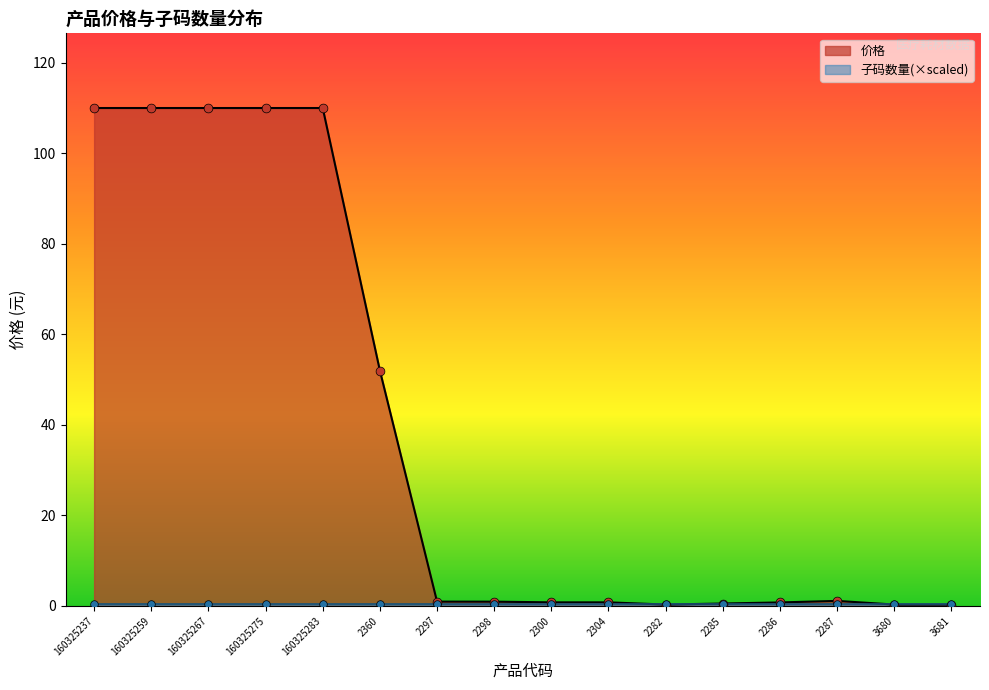

What is the ratio of the value at 160325259 to the value at 160325283?

1.0